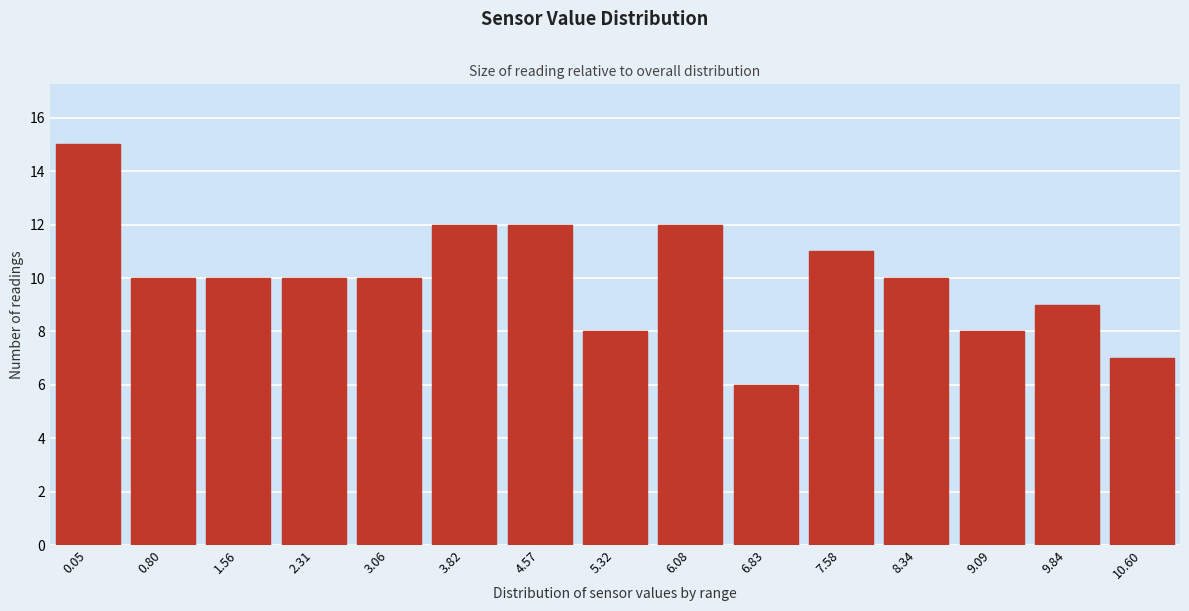

Reading left to right, list all the values displayed in this chart.

15	10	10	10	10	12	12	8	12	6	11	10	8	9	7